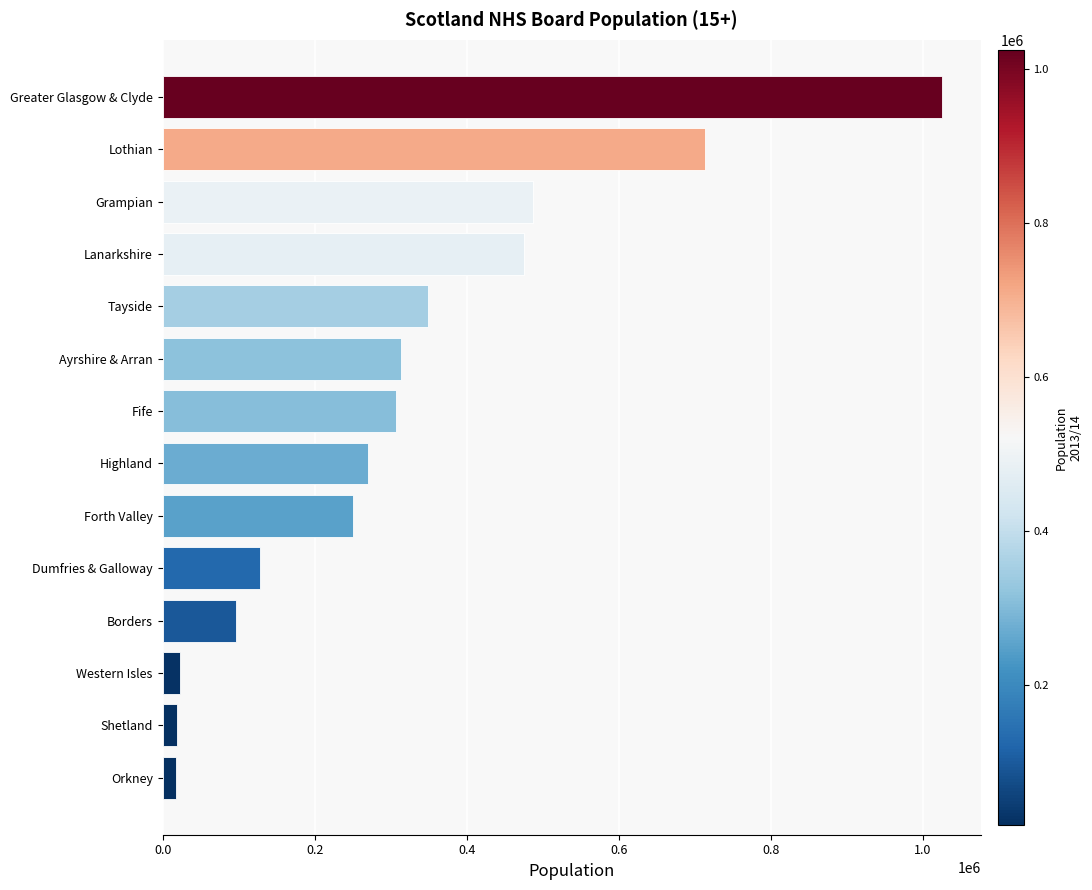

Where is the data nearest to the value 521600?

Grampian